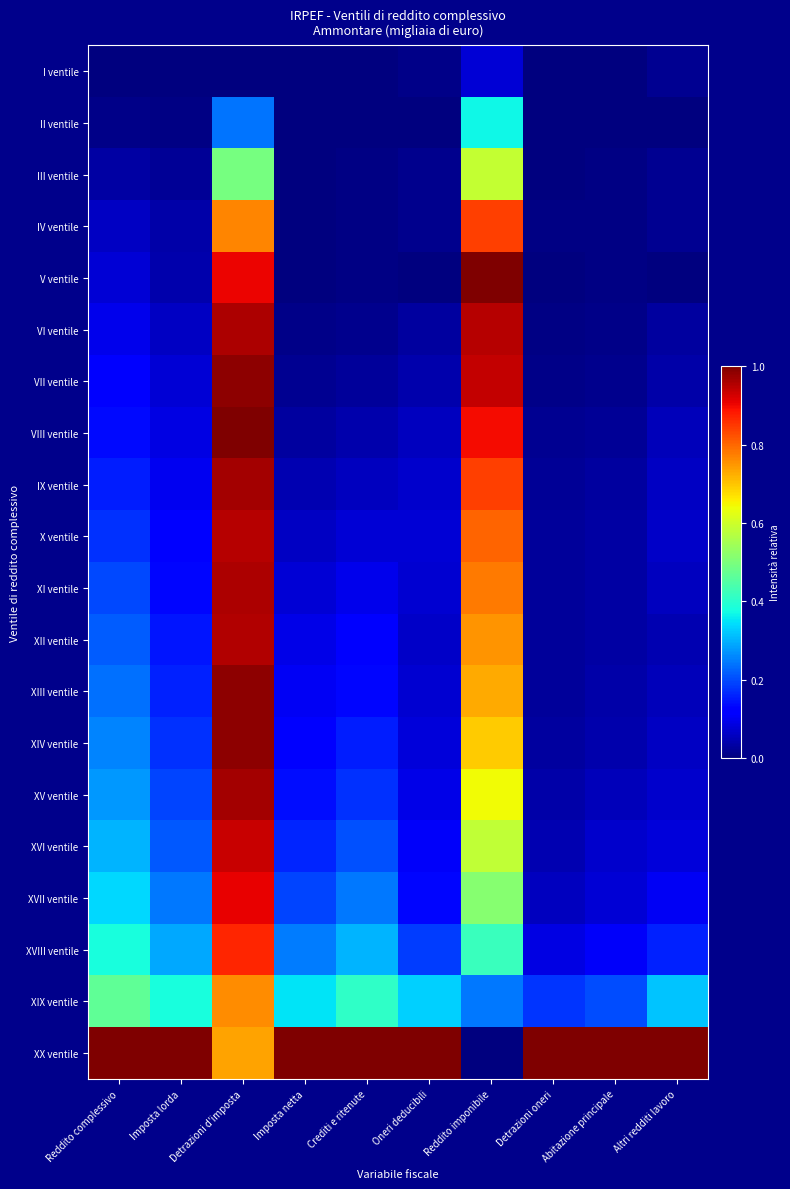

At how many categories does at least one series exceed 0?

10